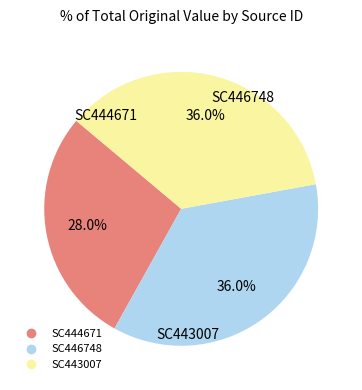

Is the sum of SC444671 and SC443007 greater than half?

Yes